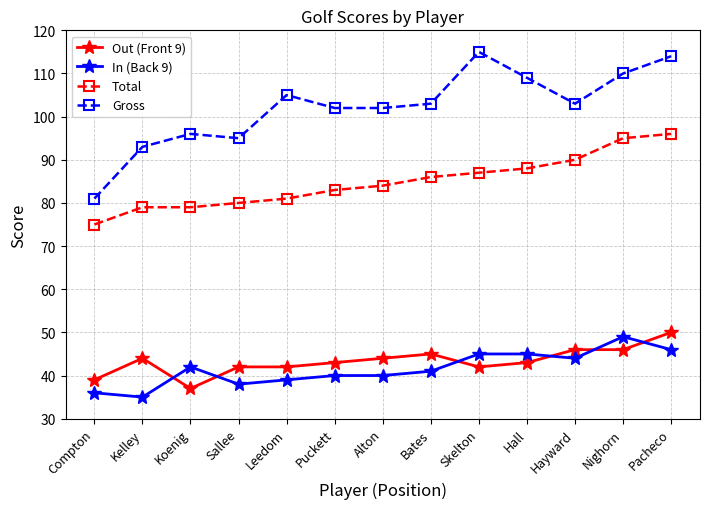

What is the label of the 2nd point from the left?

Kelley